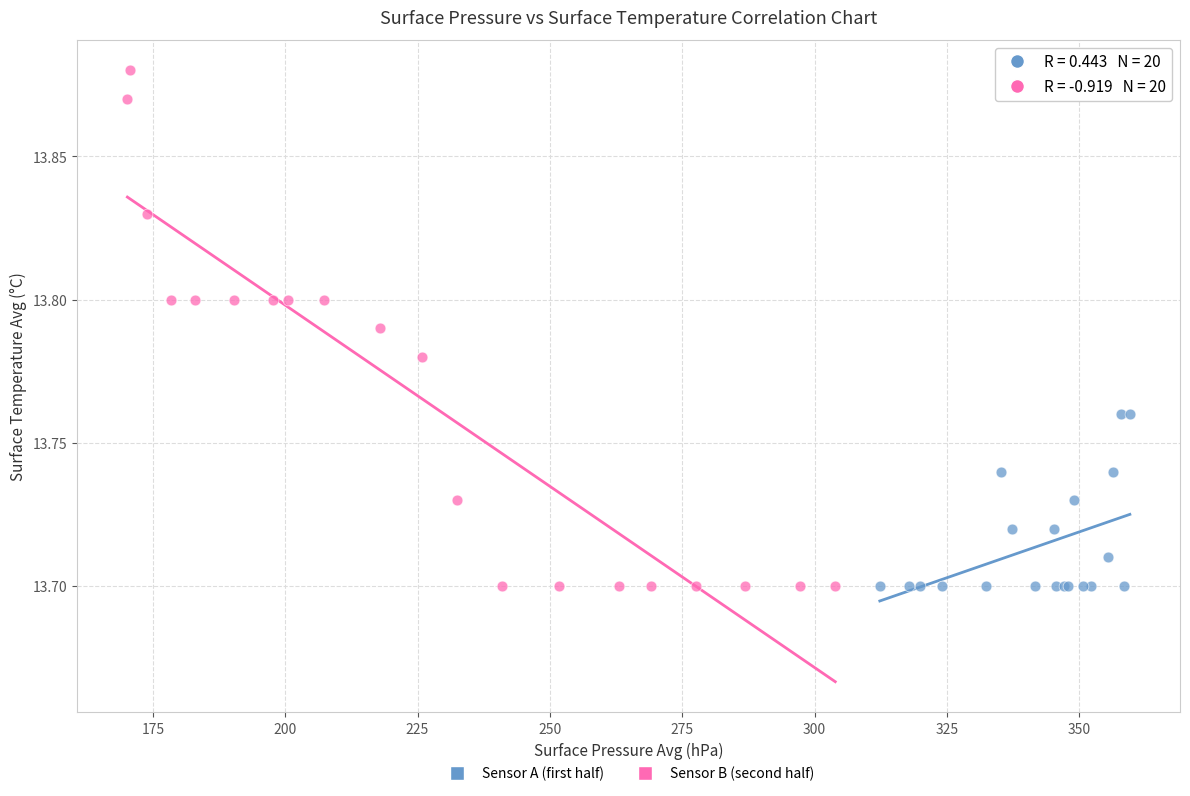

Which series contains the highest Y value?

Sensor B (second half)